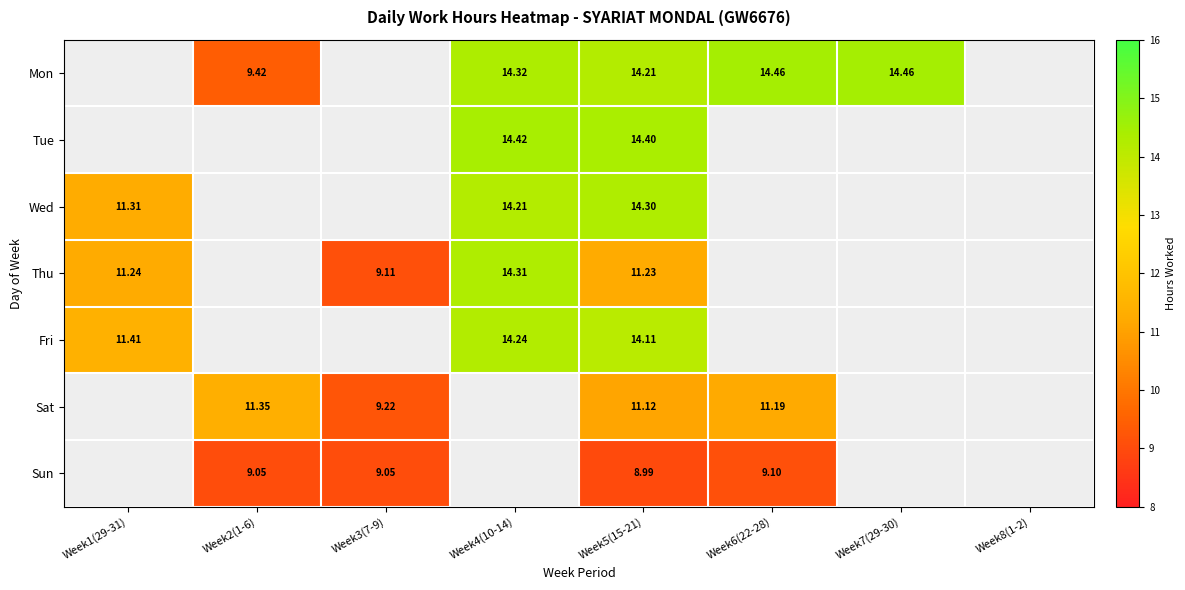

True or false: Sun has a value of 0.0 at Week7(29-30).

True